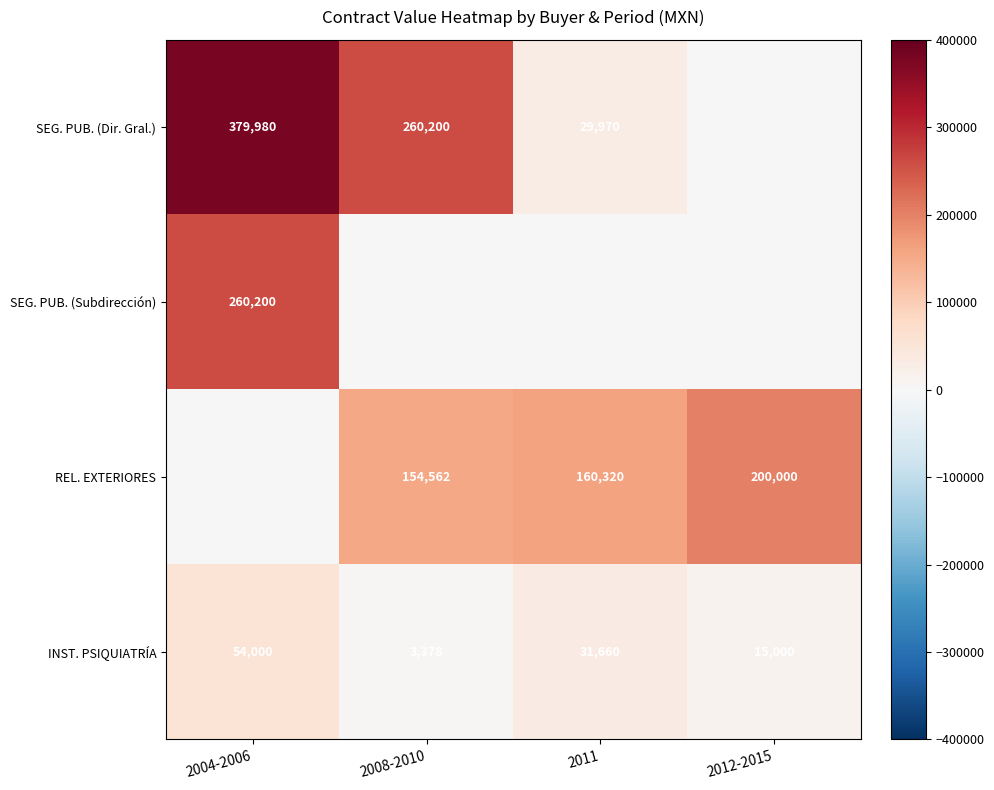

How many values in the INST. PSIQUIATRÍA series are below 31659?

2